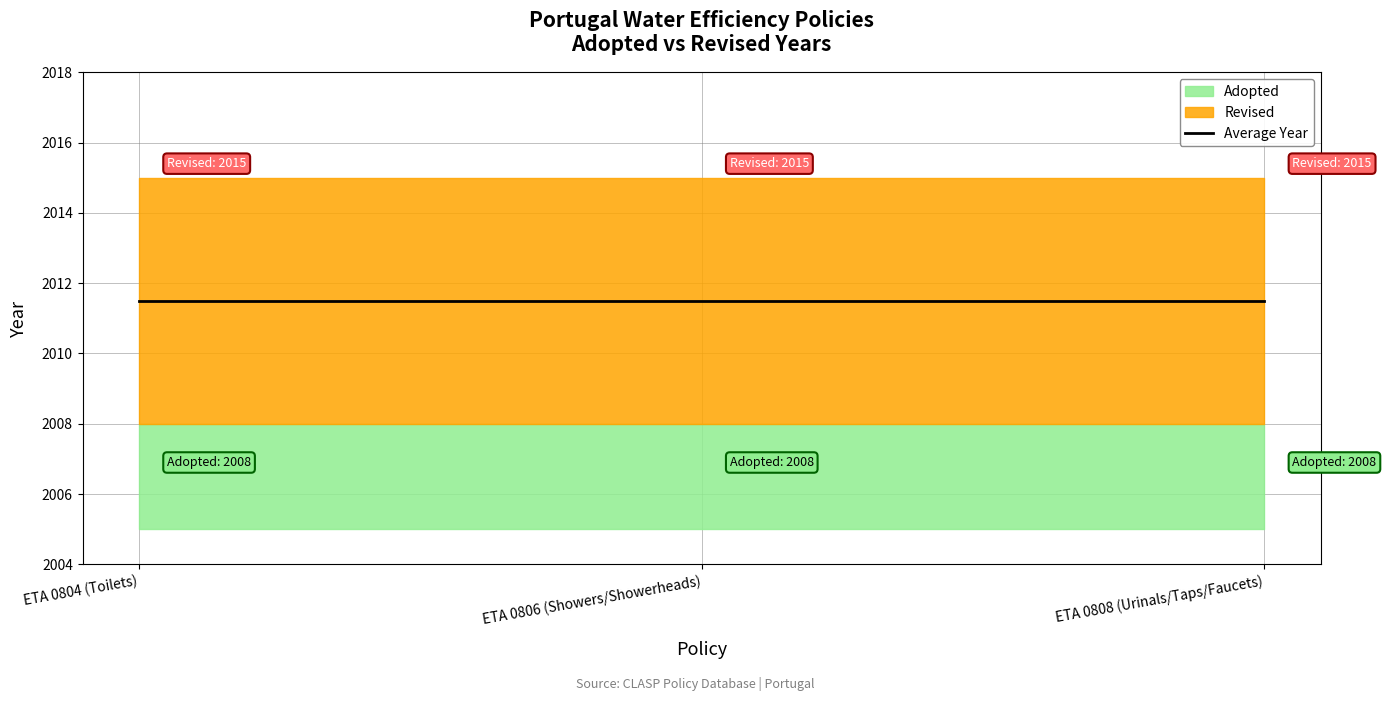

How many data points does each series have?

3